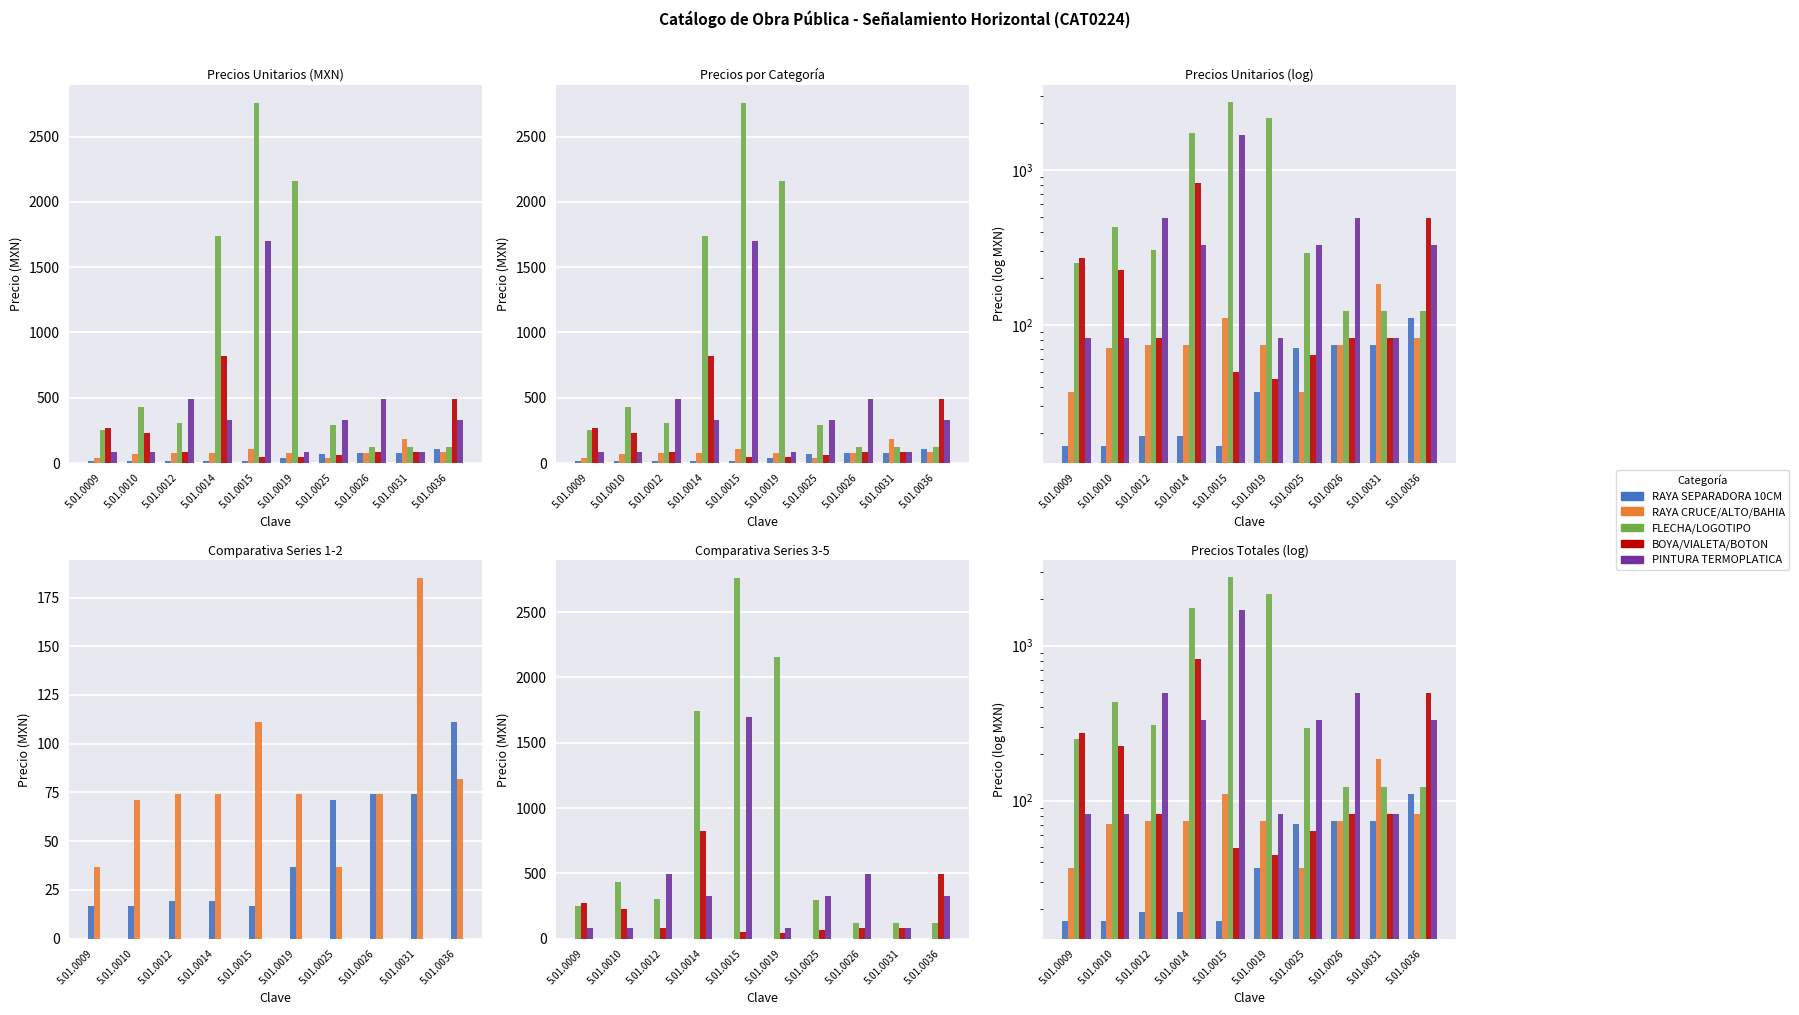

What is the smallest value displayed?

16.6